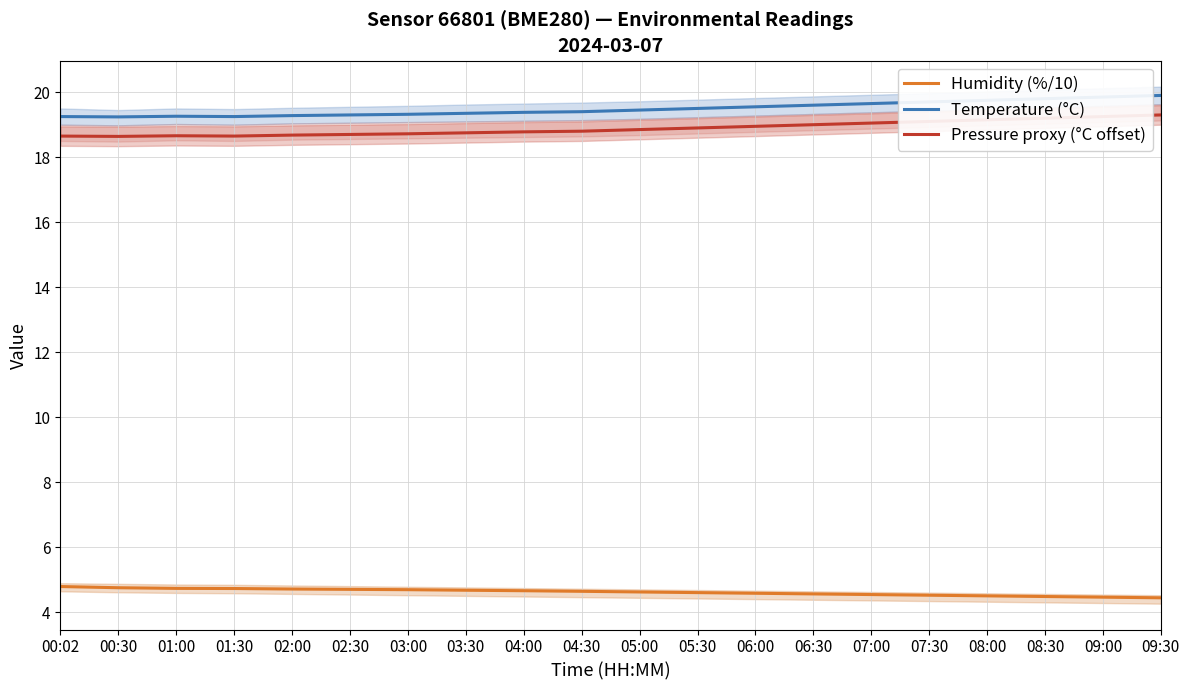

Count the Humidity (%/10) values in the range 4 to 5.

20